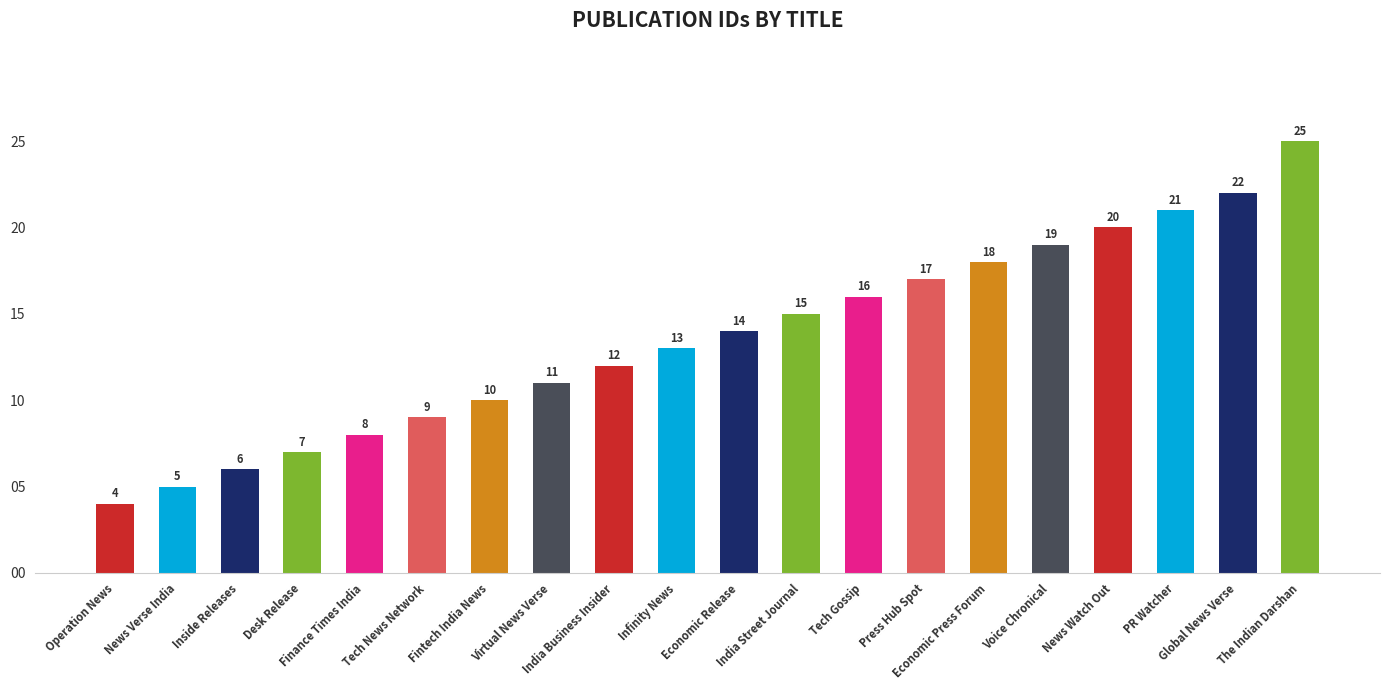

Which label corresponds to the smallest value in the chart?

Operation News